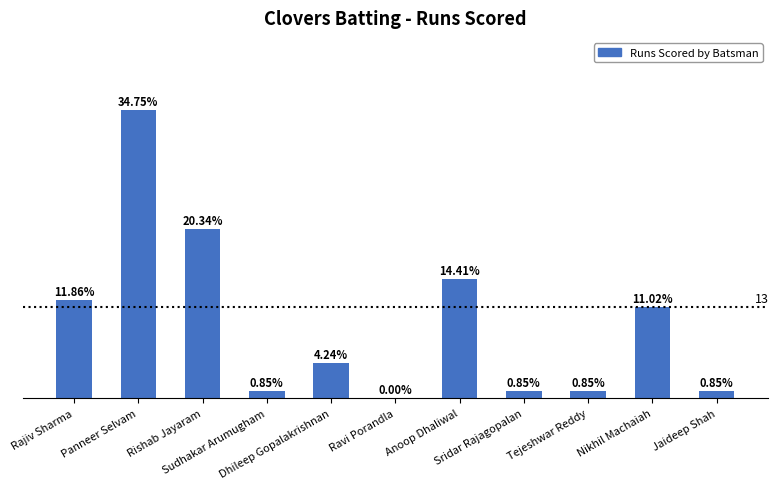

Are the bars horizontal?

No